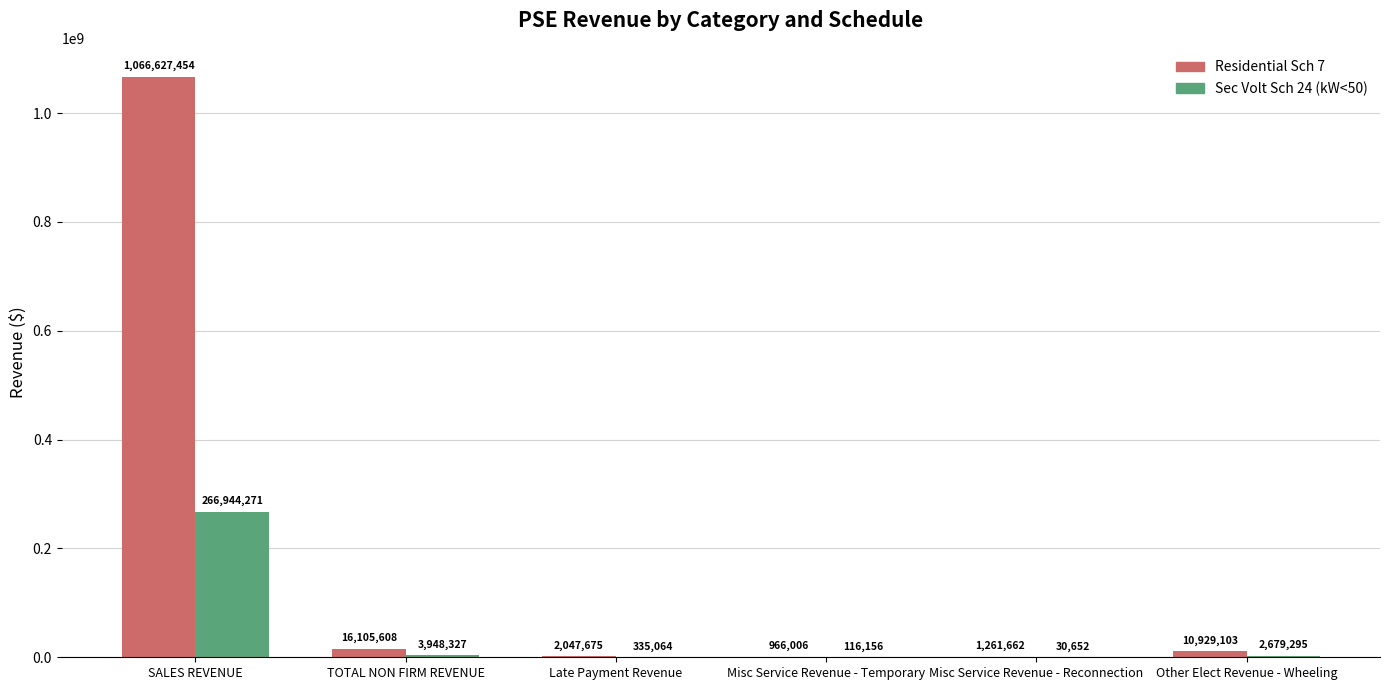

What is the greatest value displayed?

1066627454.0